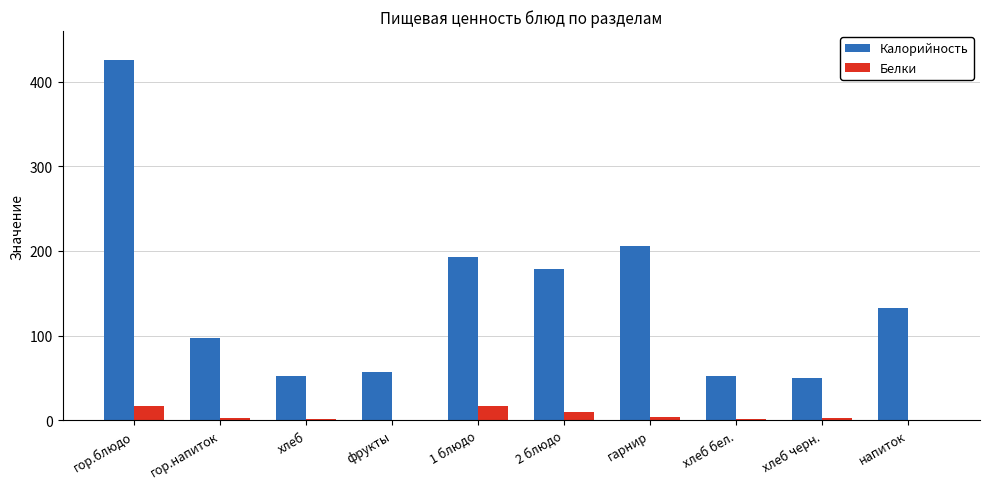

Is it true that Белки equals 10.1 at 2 блюдо?

True